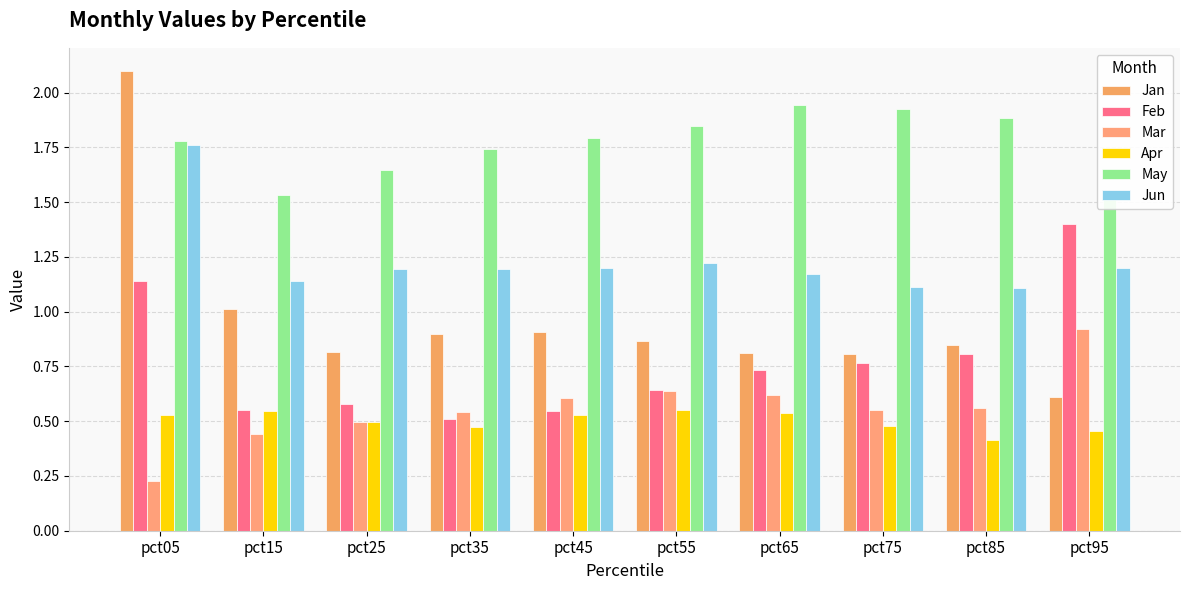

How many bars are there in each group?

6